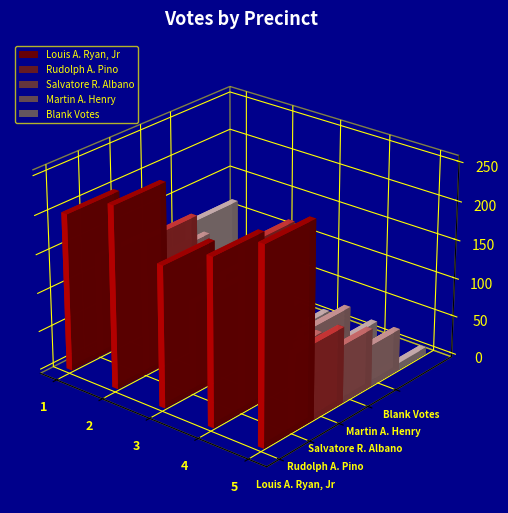

What are all the series names shown in the legend?

Louis A. Ryan, Jr, Rudolph A. Pino, Salvatore R. Albano, Martin A. Henry, Blank Votes